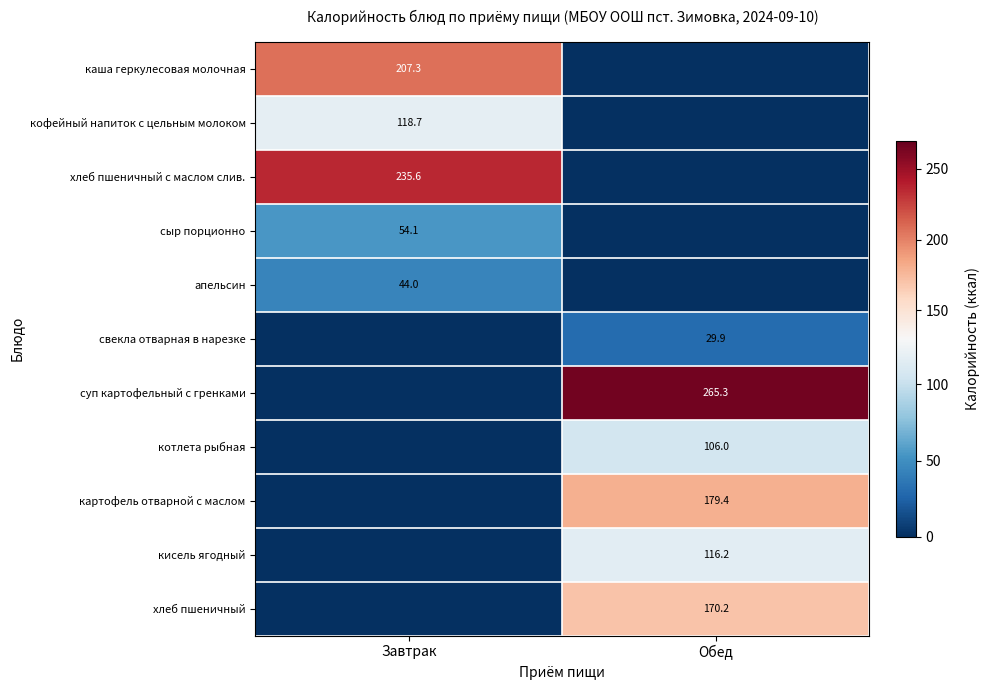

Is the value of сыр порционно at Завтрак greater than the value of хлеб пшеничный at Обед?

No